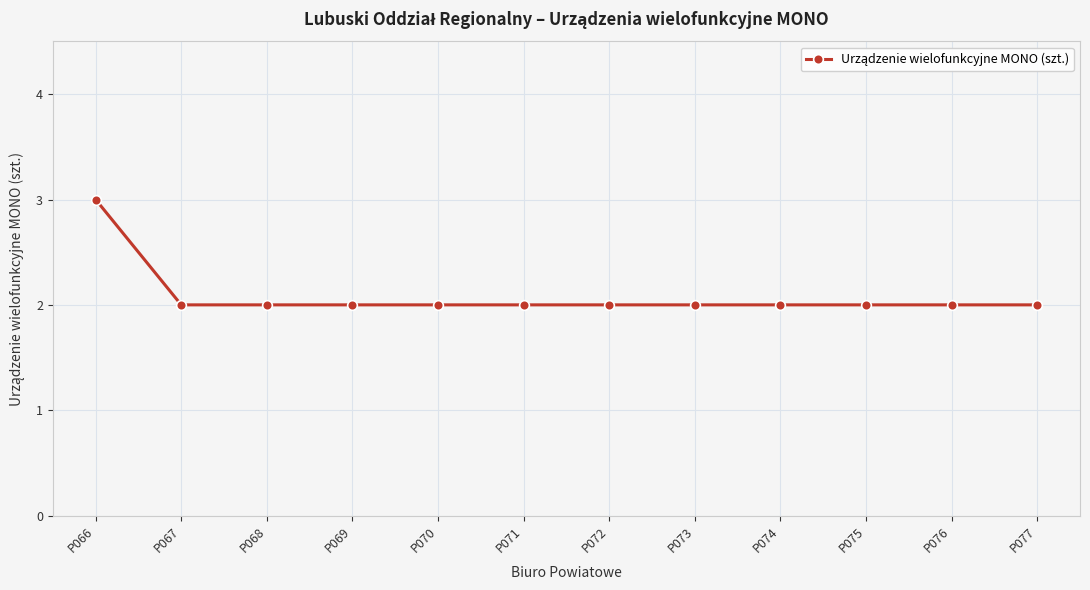

What is the sum of the values at P076 and P071?

4